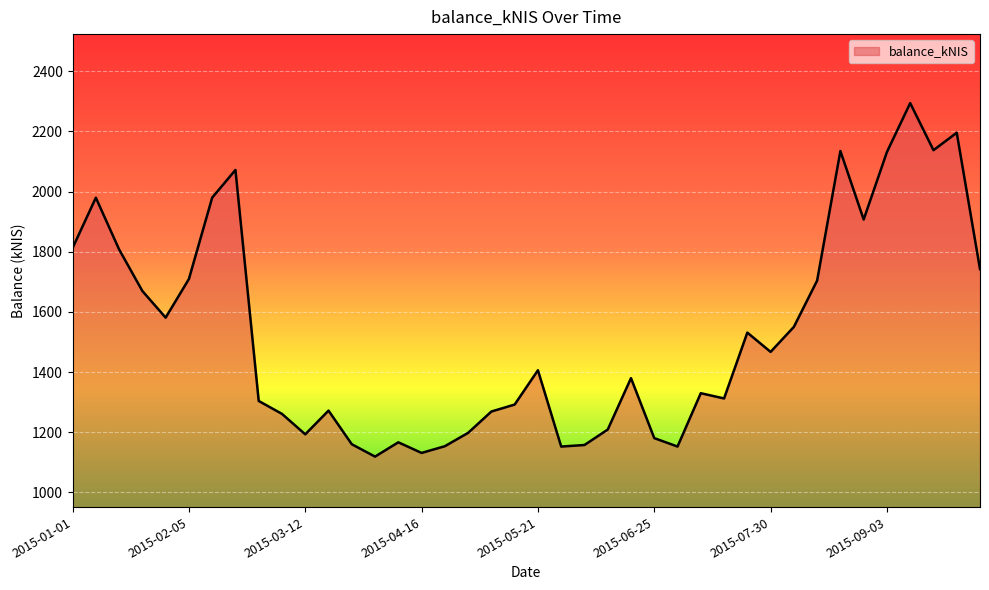

What is the maximum value shown in the chart?

2294.1